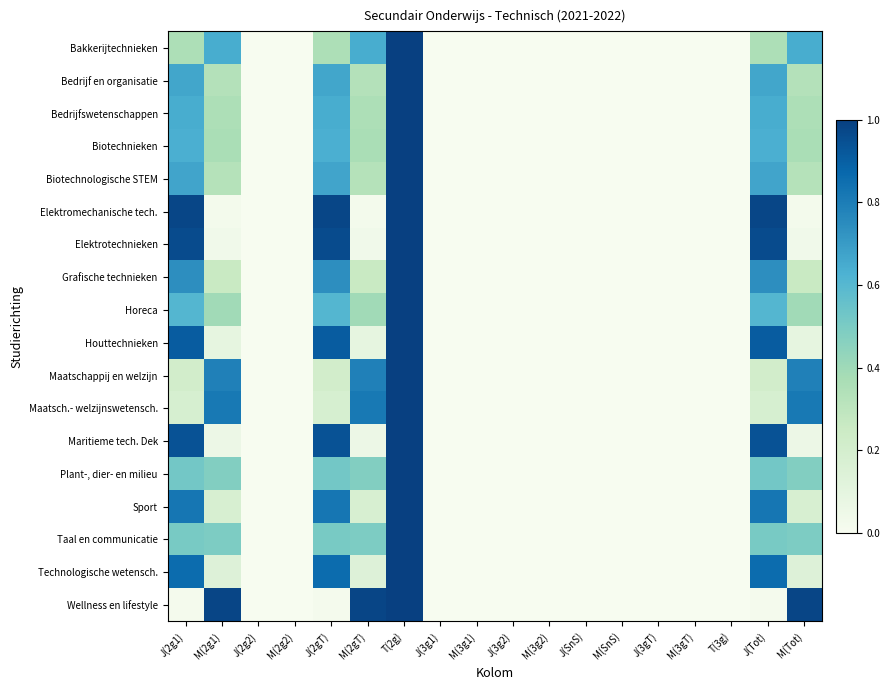

How many distinct data groups are displayed?

18